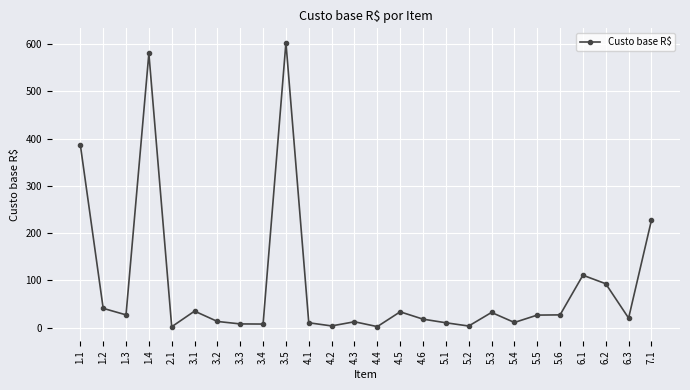

What is the change in value from 3.1 to 3.2?

-21.8